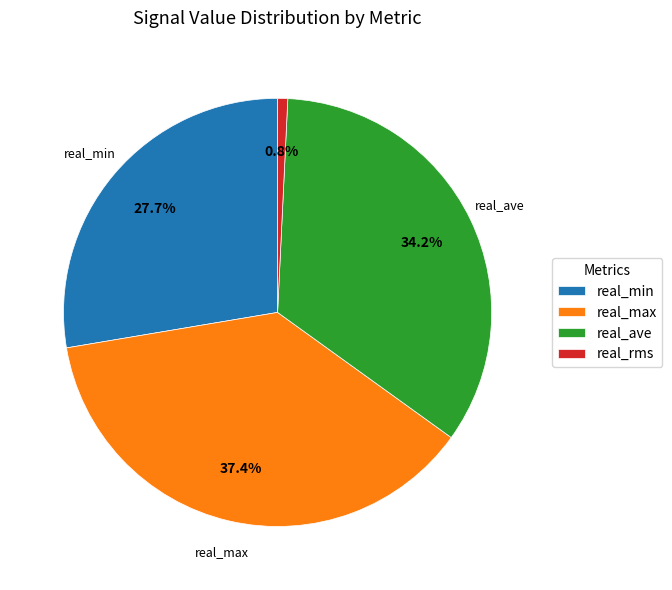

What is the largest slice in the pie chart?

real_max